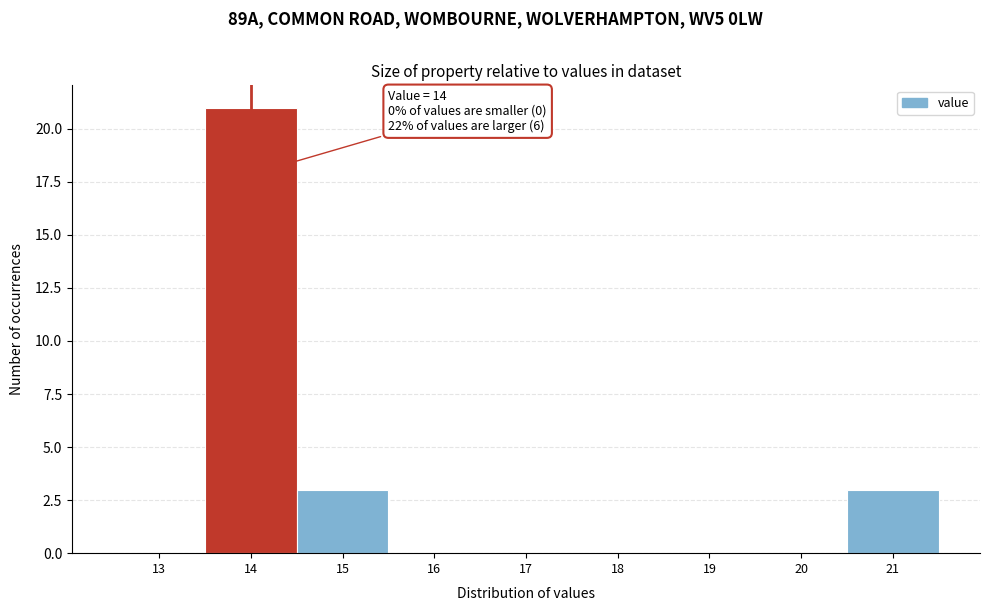

Reading left to right, what are all the values shown in this chart?

13=0	14=21	15=3	16=0	17=0	18=0	19=0	20=0	21=3